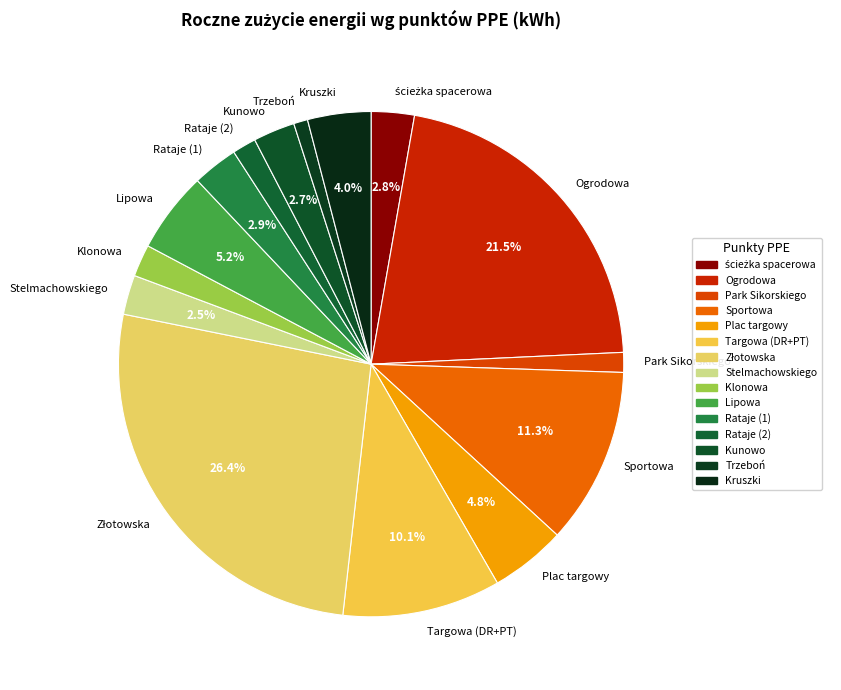

Between Lipowa and Kunowo, which is larger?

Lipowa